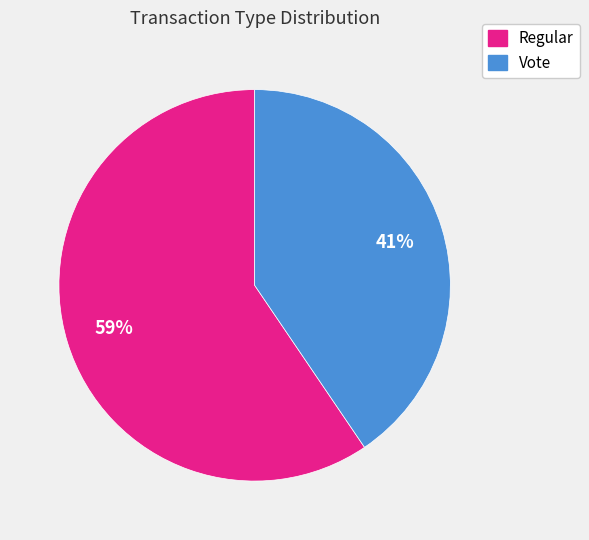

To the nearest percent, what is the average slice percentage?

50%